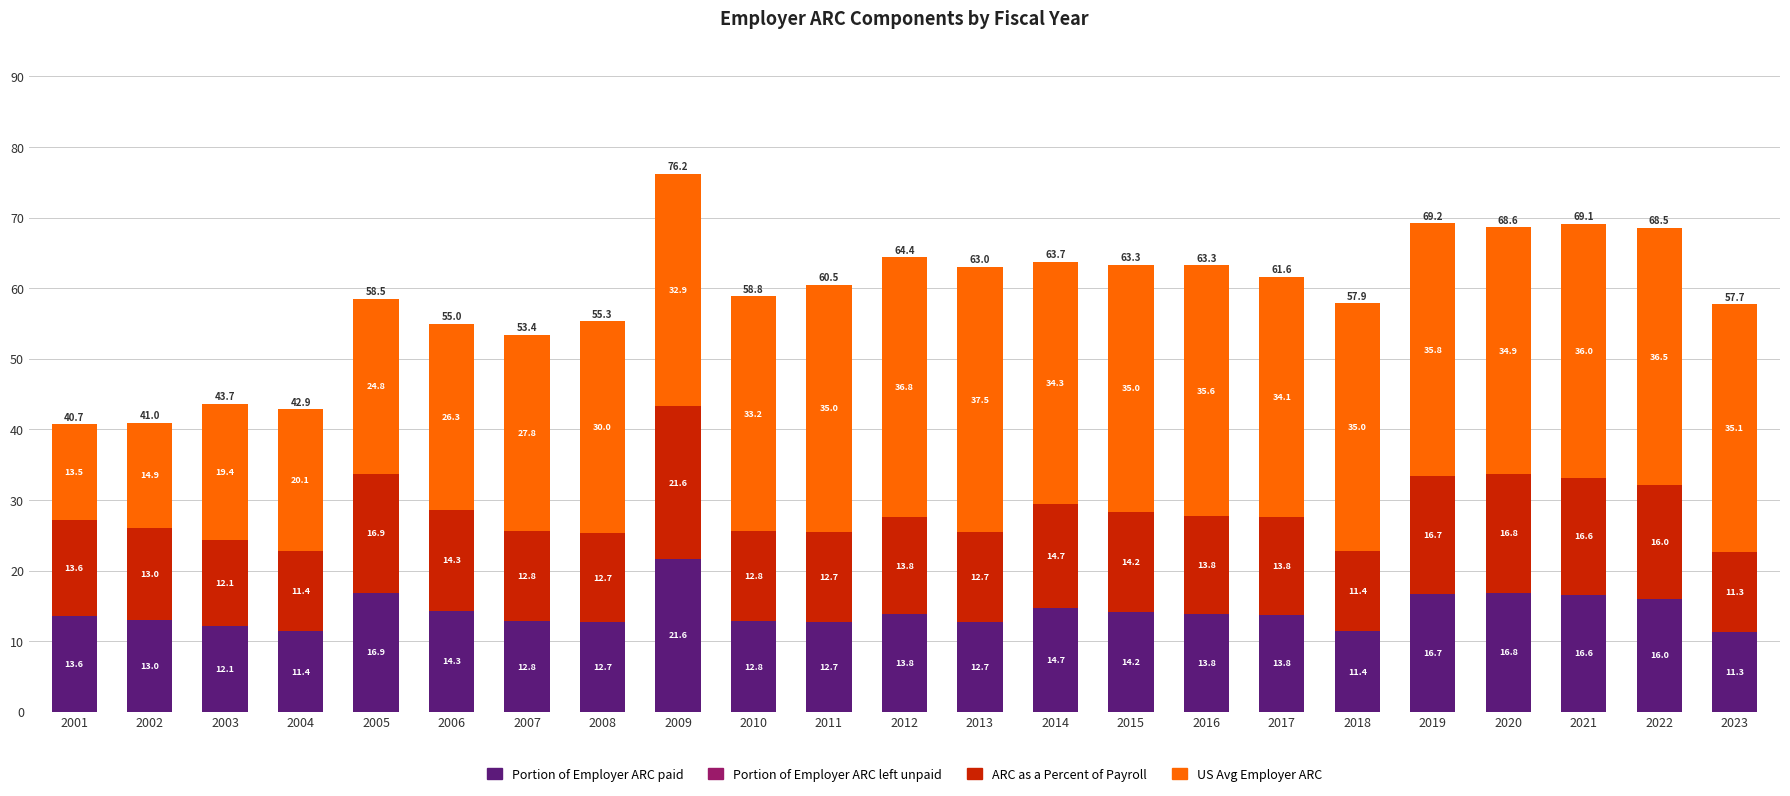

Reading left to right, transcribe the values for Portion of Employer ARC paid.

2001=13.6	2002=13.0	2003=12.1	2004=11.4	2005=16.9	2006=14.3	2007=12.8	2008=12.7	2009=21.6	2010=12.8	2011=12.7	2012=13.8	2013=12.7	2014=14.7	2015=14.2	2016=13.8	2017=13.8	2018=11.4	2019=16.7	2020=16.8	2021=16.6	2022=16.0	2023=11.3